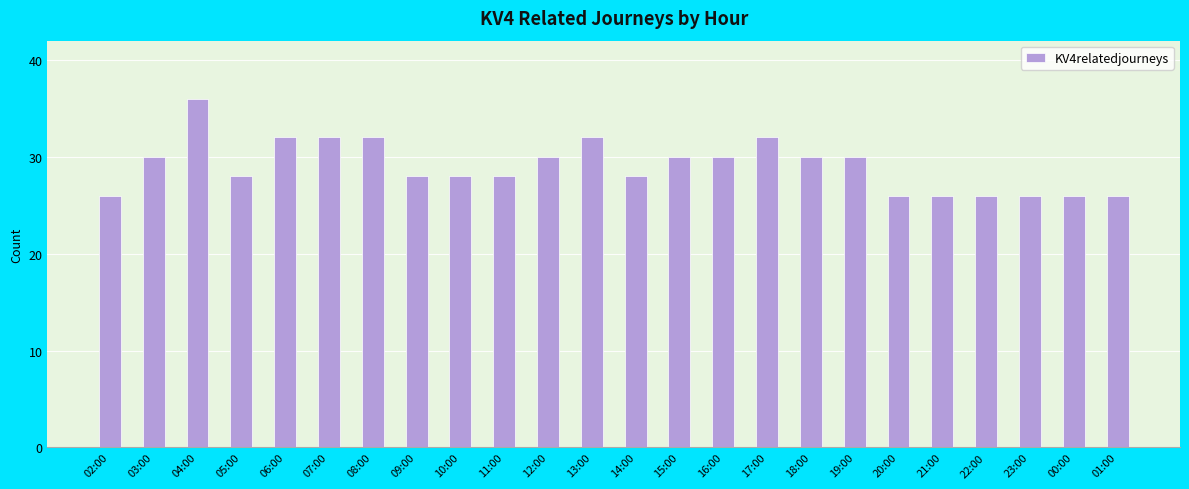

What is the change in value from 06:00 to 11:00?

-4